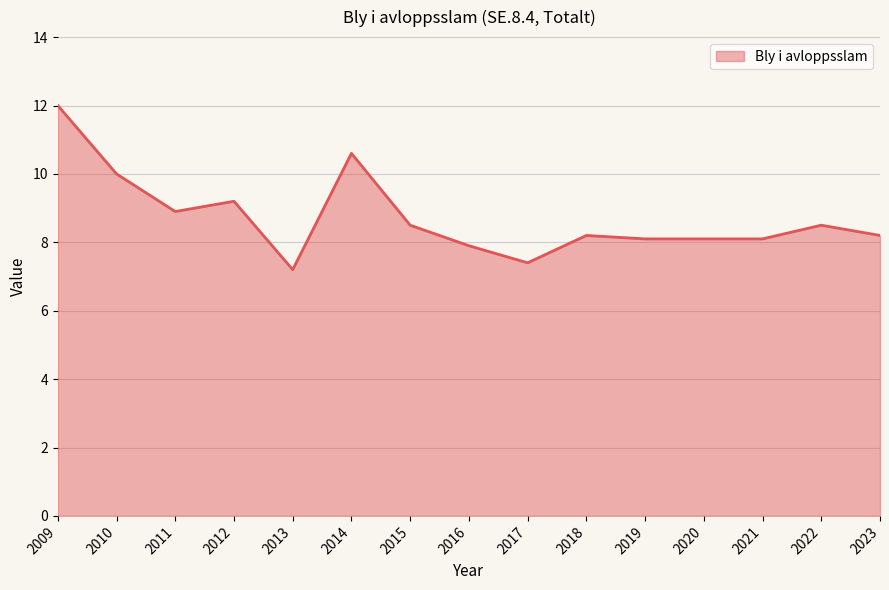

The chart shows a value of 8.2 at 2023. True or false?

True